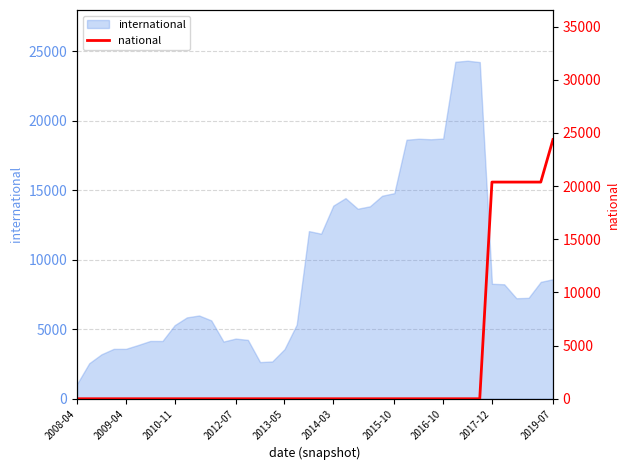

True or false: the data shows 11579 at 31.

False